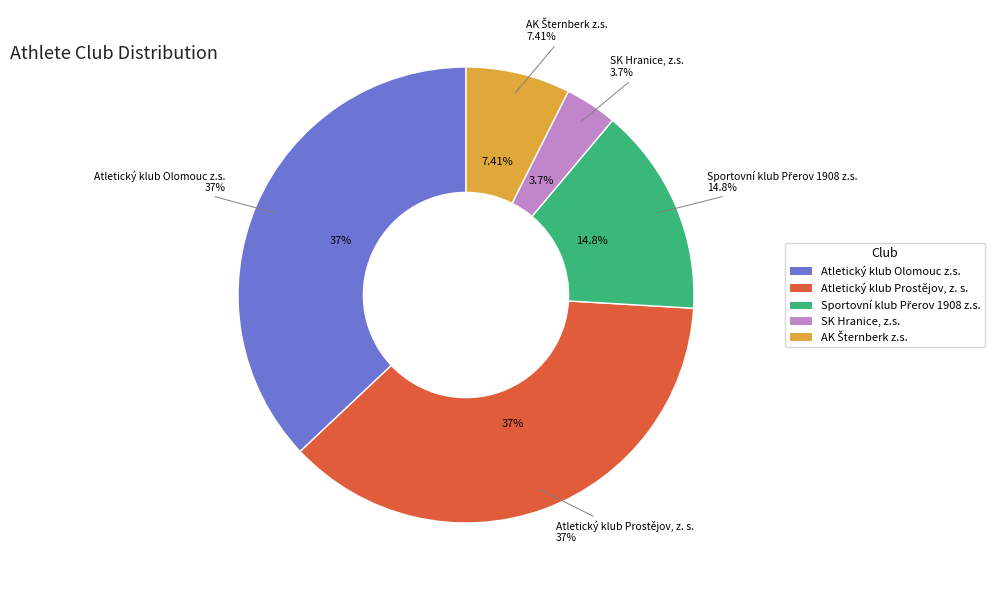

The Atletický klub Olomouc z.s. slice represents 37% of the pie. True or false?

True